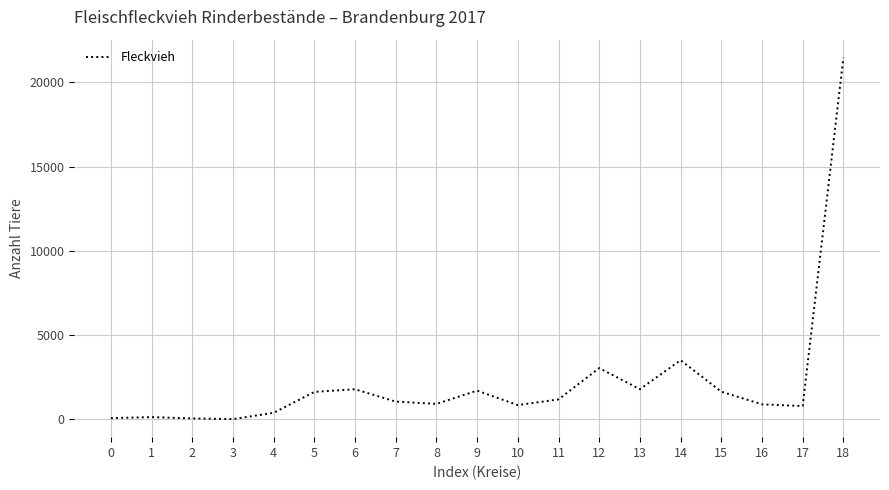

The chart shows a value of 74 at 0. True or false?

True